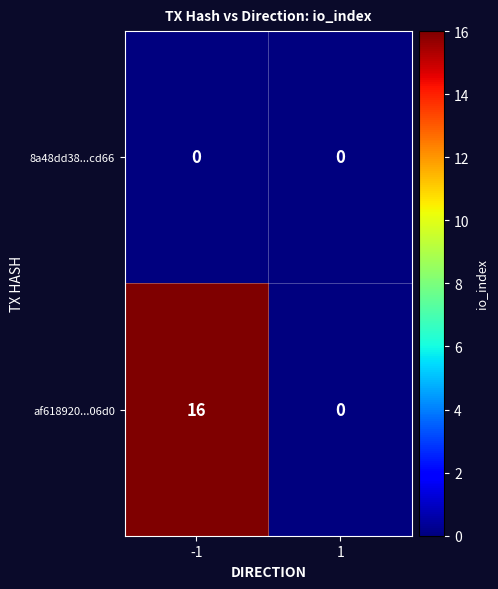

Reading left to right, list all the values displayed in this chart.

8a48dd38...cd66: -1=0	1=0
af618920...06d0: -1=16	1=0